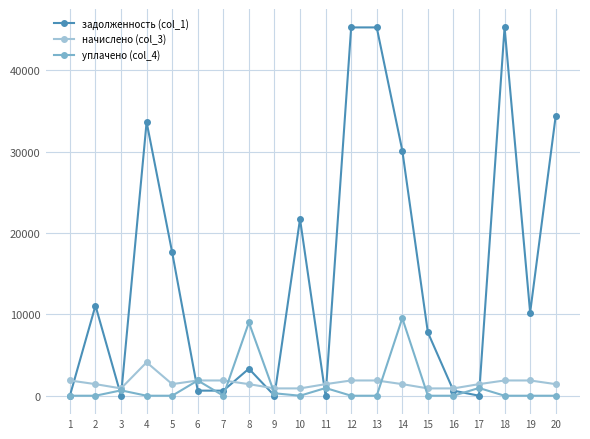

Which series has the largest range (max minus min)?

задолженность (col_1)